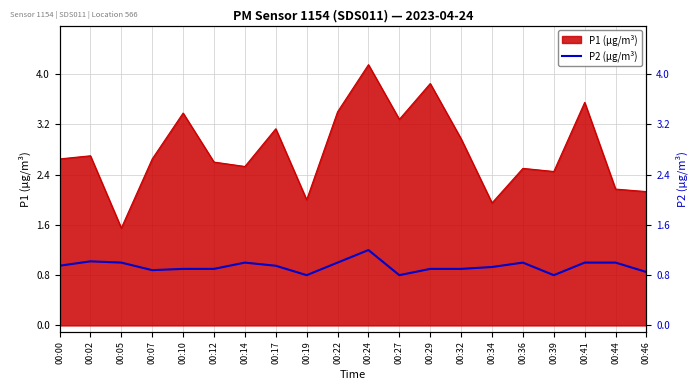

Which has a higher value, 00:32 or 00:46?

00:32